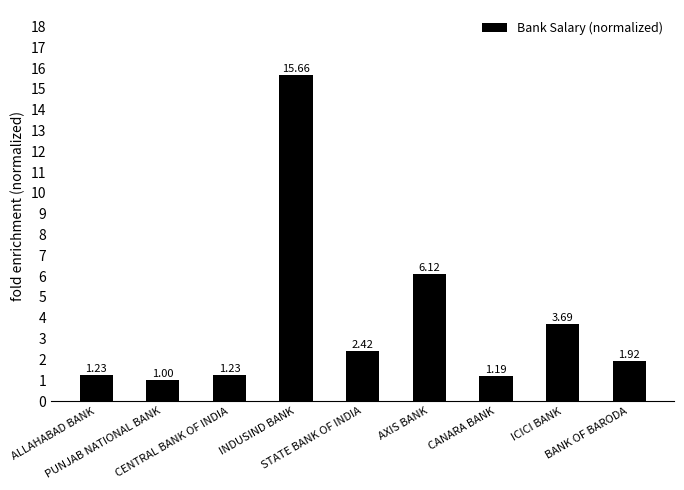

What position from the left is ALLAHABAD BANK?

1